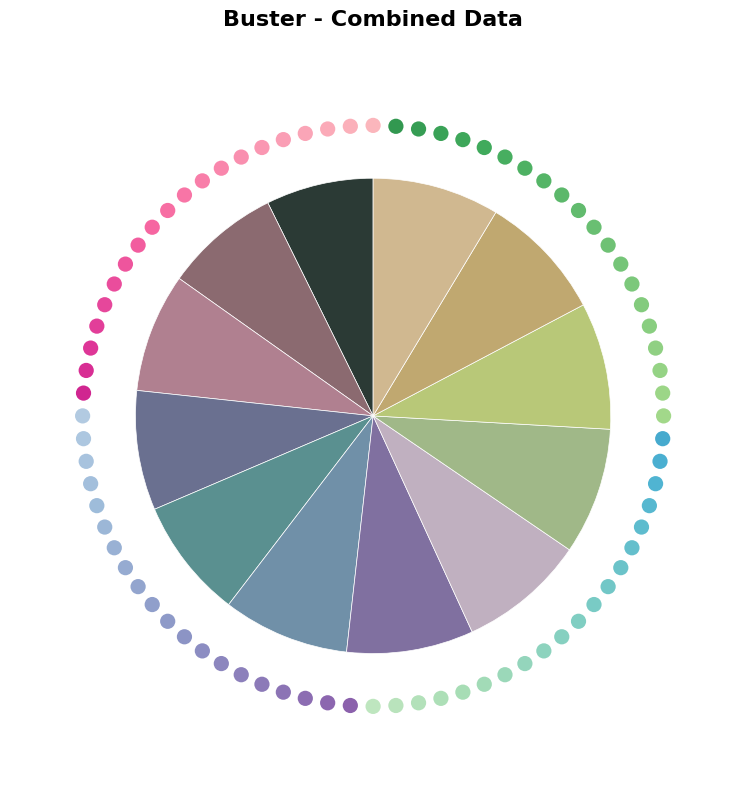

Combined, do 112000 and 119306 account for over 50%?

No